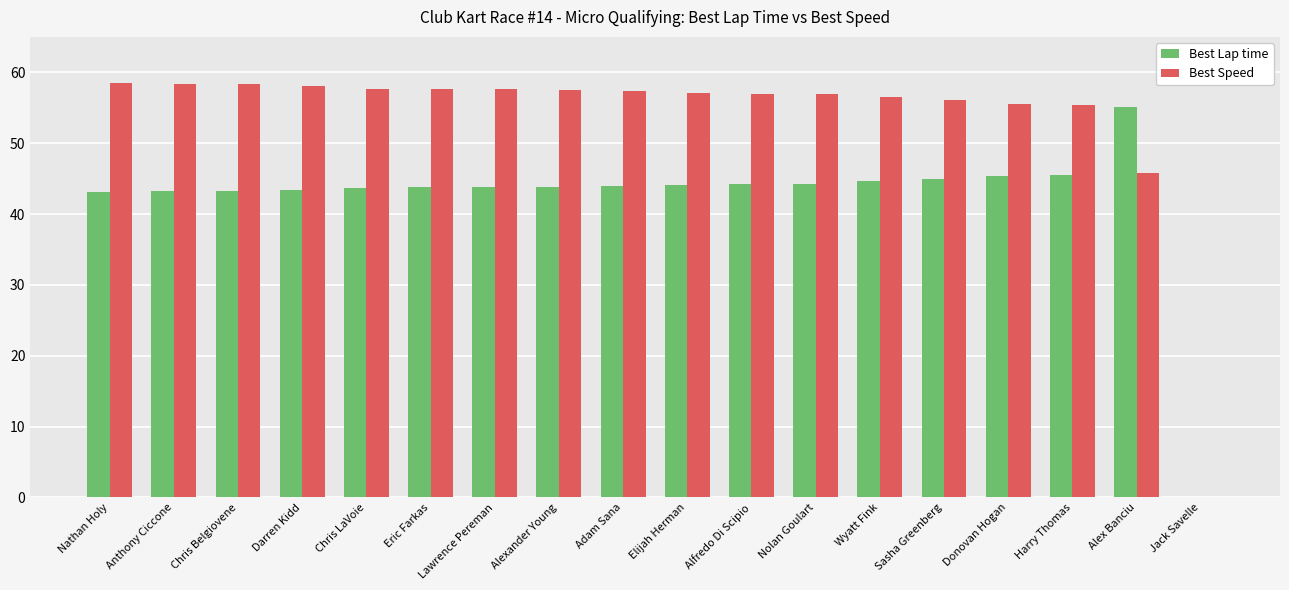

What is the total value across all series at Sasha Greenberg?

101.0